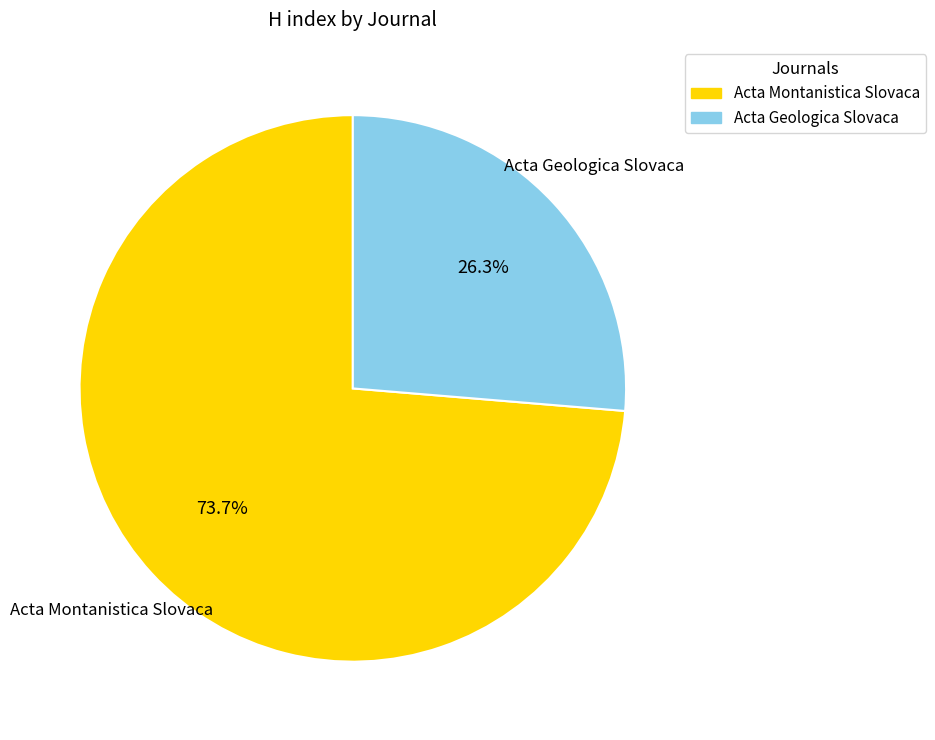

Does Acta Geologica Slovaca account for over 50% of the chart?

No